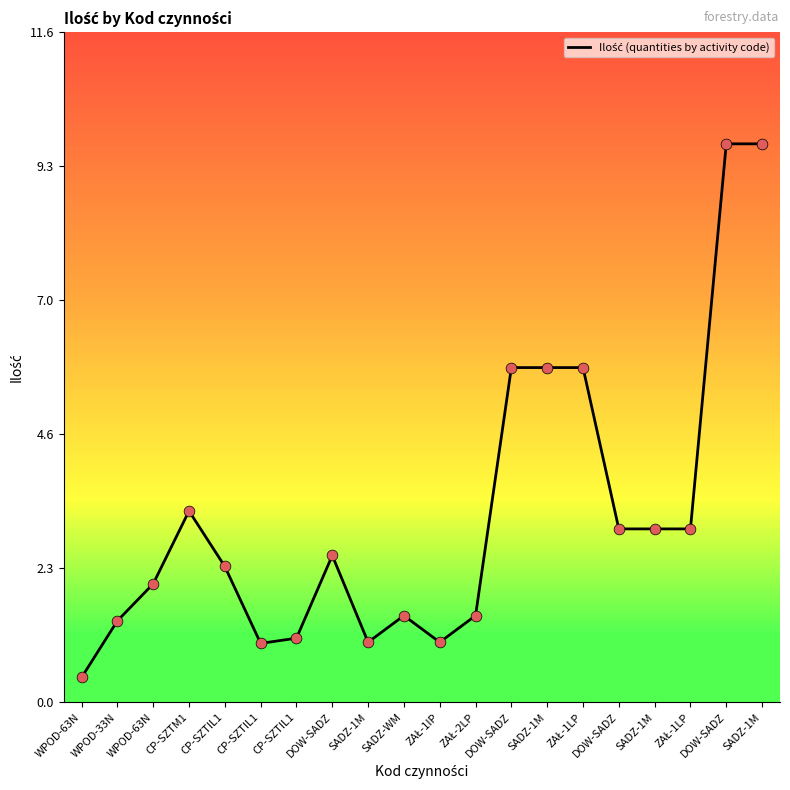

Which has a higher value, SADZ-1M or DOW-SADZ?

DOW-SADZ